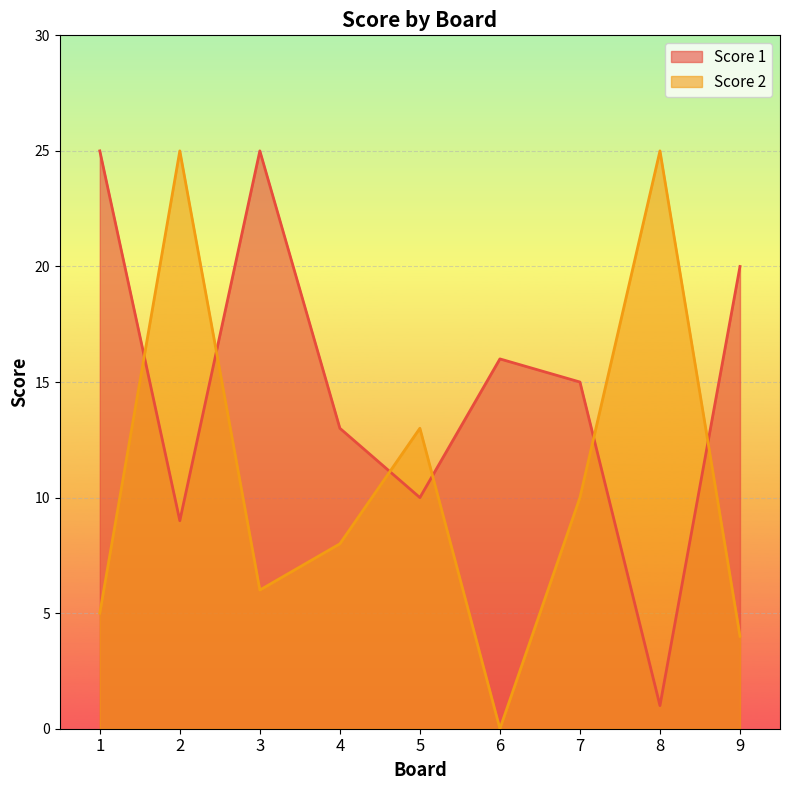

What is the sum of all Score 1 values?

134